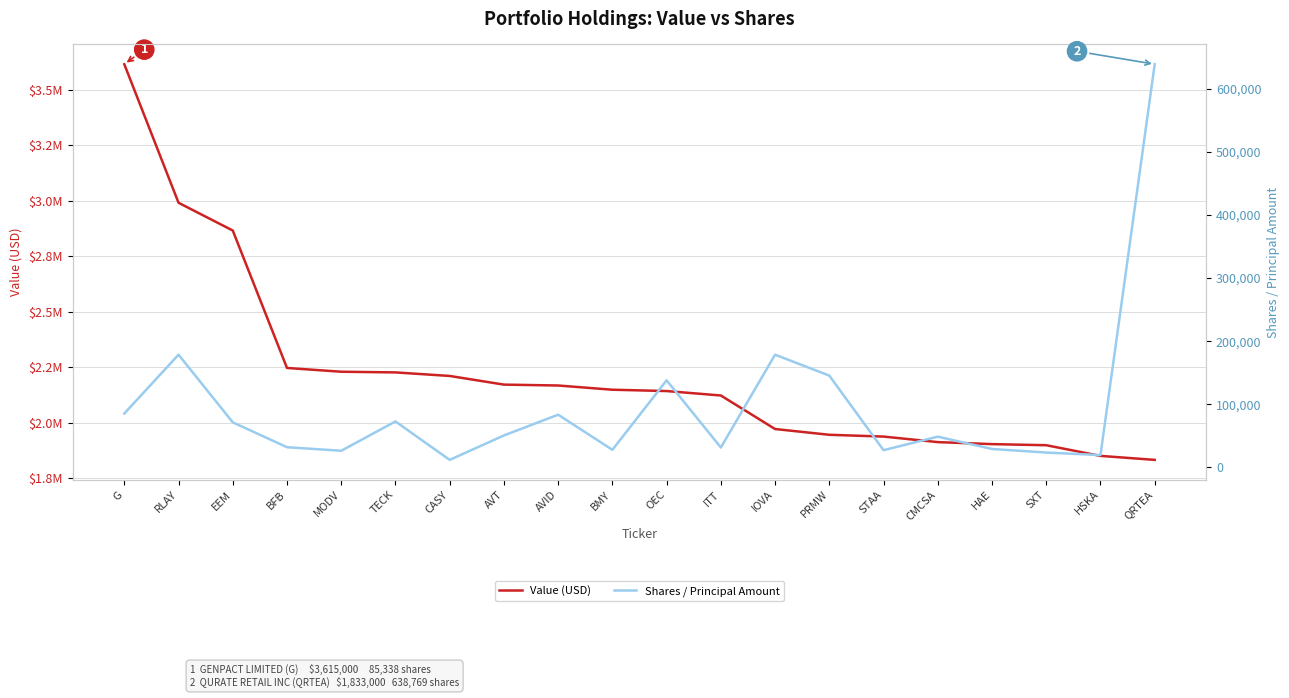

What is the label of the 8th point from the left?

AVT